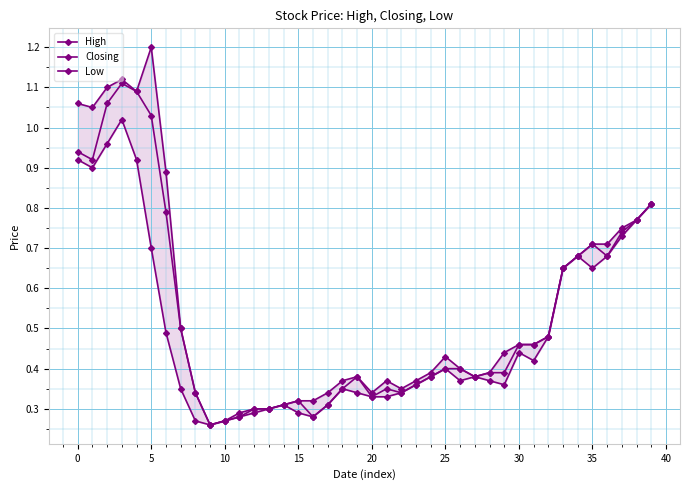

The value of High at 15 is 0.3. True or false?

True